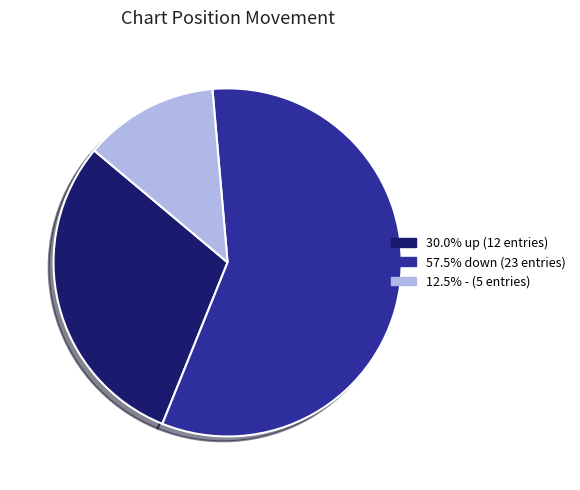

Does 30.0% up (12 entries) account for over 50% of the chart?

No